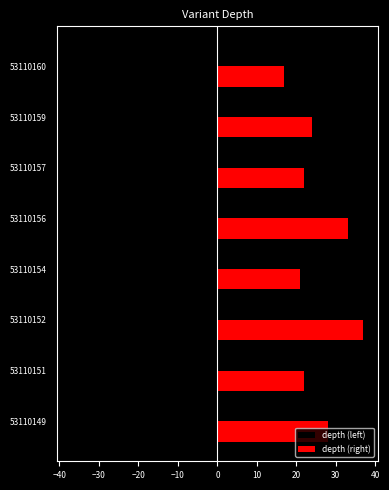

Which series has the largest total across all categories?

depth (right)